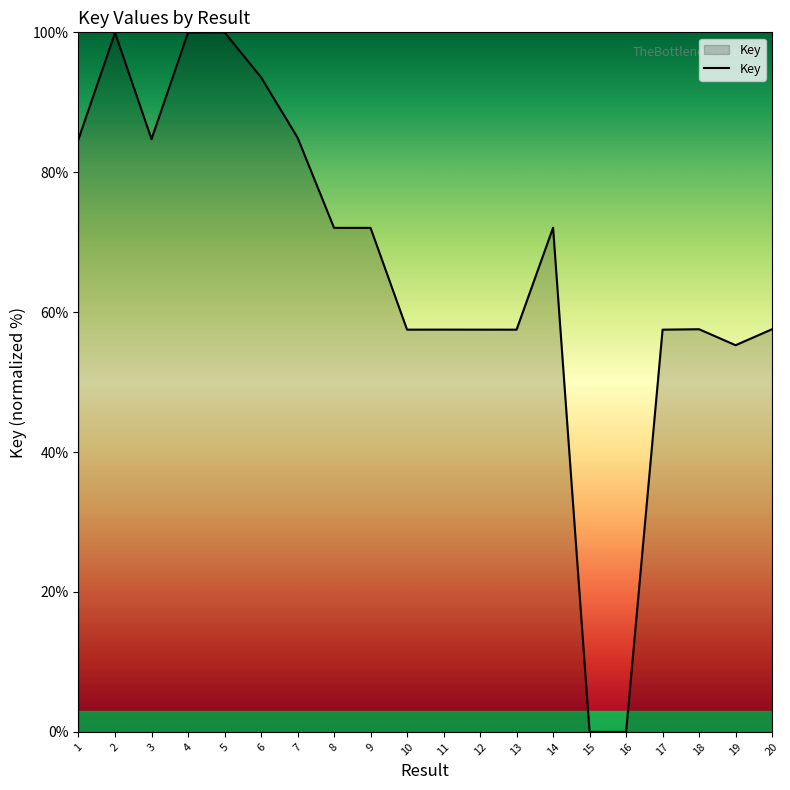

What is the difference between the values at 3 and 10?

27.2